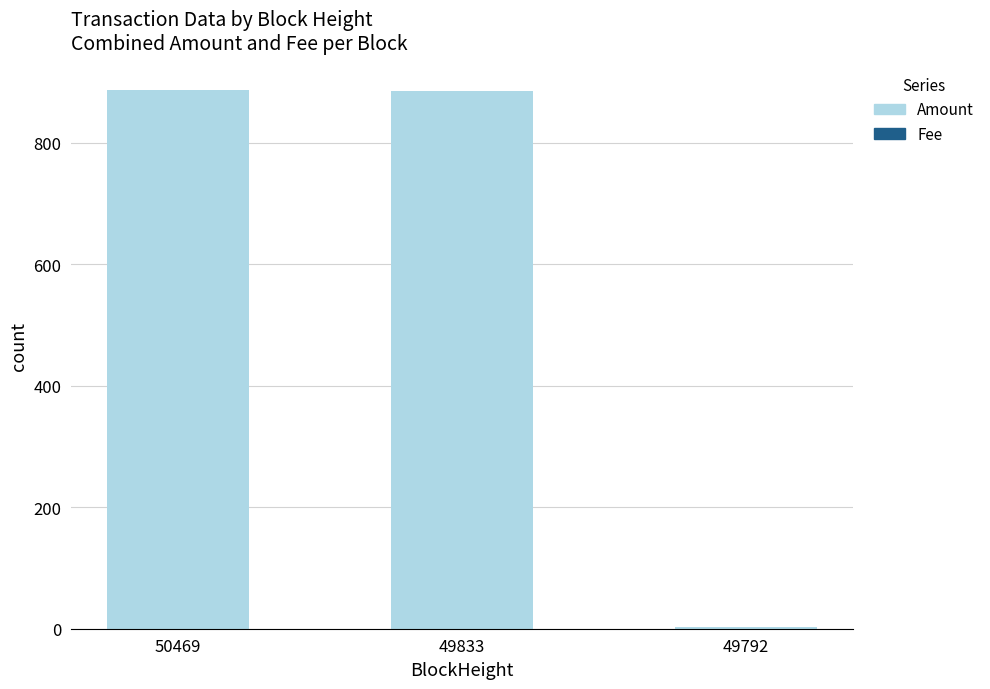

How many series are shown in this chart?

2